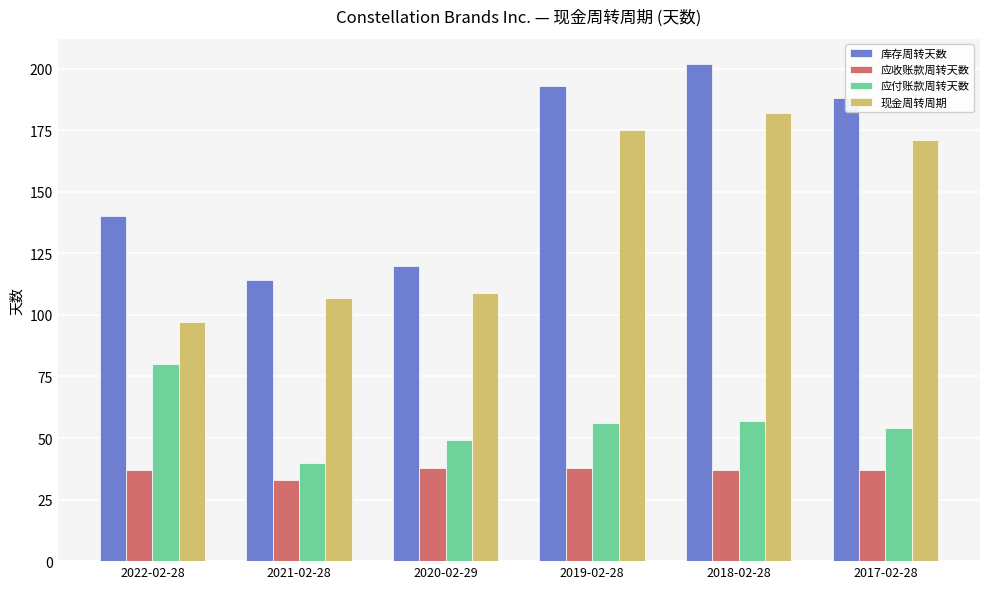

Reading left to right, list all the values displayed in this chart.

库存周转天数: 2022-02-28=140	2021-02-28=114	2020-02-29=120	2019-02-28=193	2018-02-28=202	2017-02-28=188
应收账款周转天数: 2022-02-28=37	2021-02-28=33	2020-02-29=38	2019-02-28=38	2018-02-28=37	2017-02-28=37
应付账款周转天数: 2022-02-28=80	2021-02-28=40	2020-02-29=49	2019-02-28=56	2018-02-28=57	2017-02-28=54
现金周转周期: 2022-02-28=97	2021-02-28=107	2020-02-29=109	2019-02-28=175	2018-02-28=182	2017-02-28=171